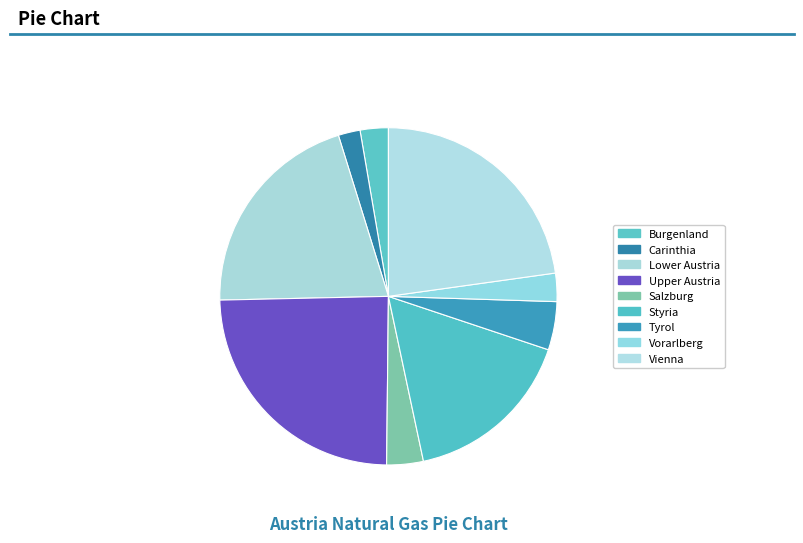

What is the change in value from Carinthia to Vienna?

+19957.6